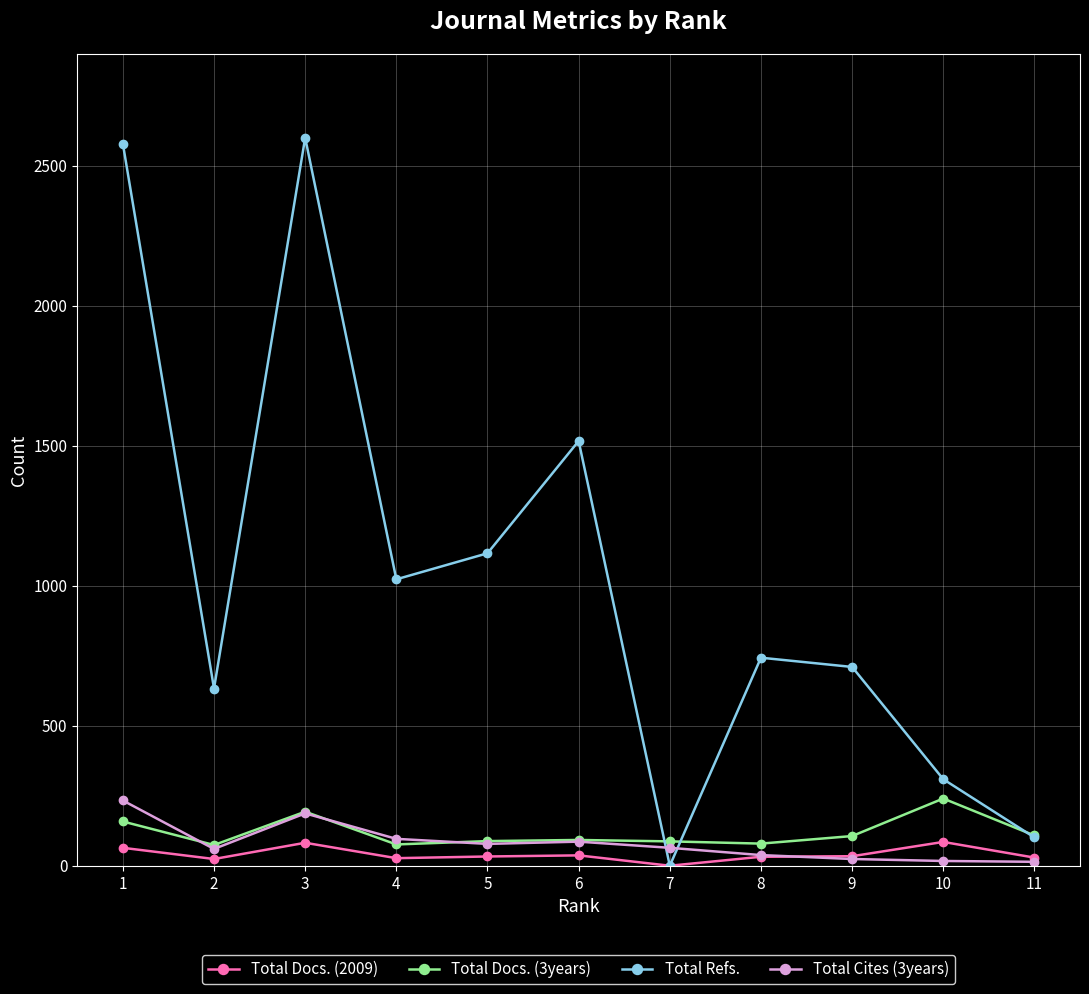

Which series has the largest range (max minus min)?

Total Refs.